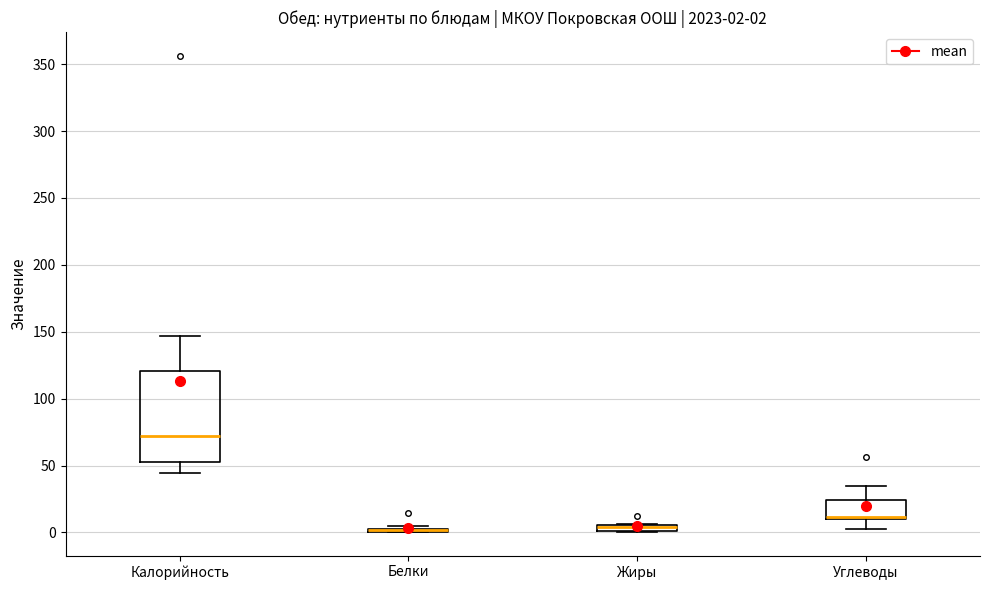

Comparing the boxes themselves (not the whiskers), which one is the tallest?

Калорийность